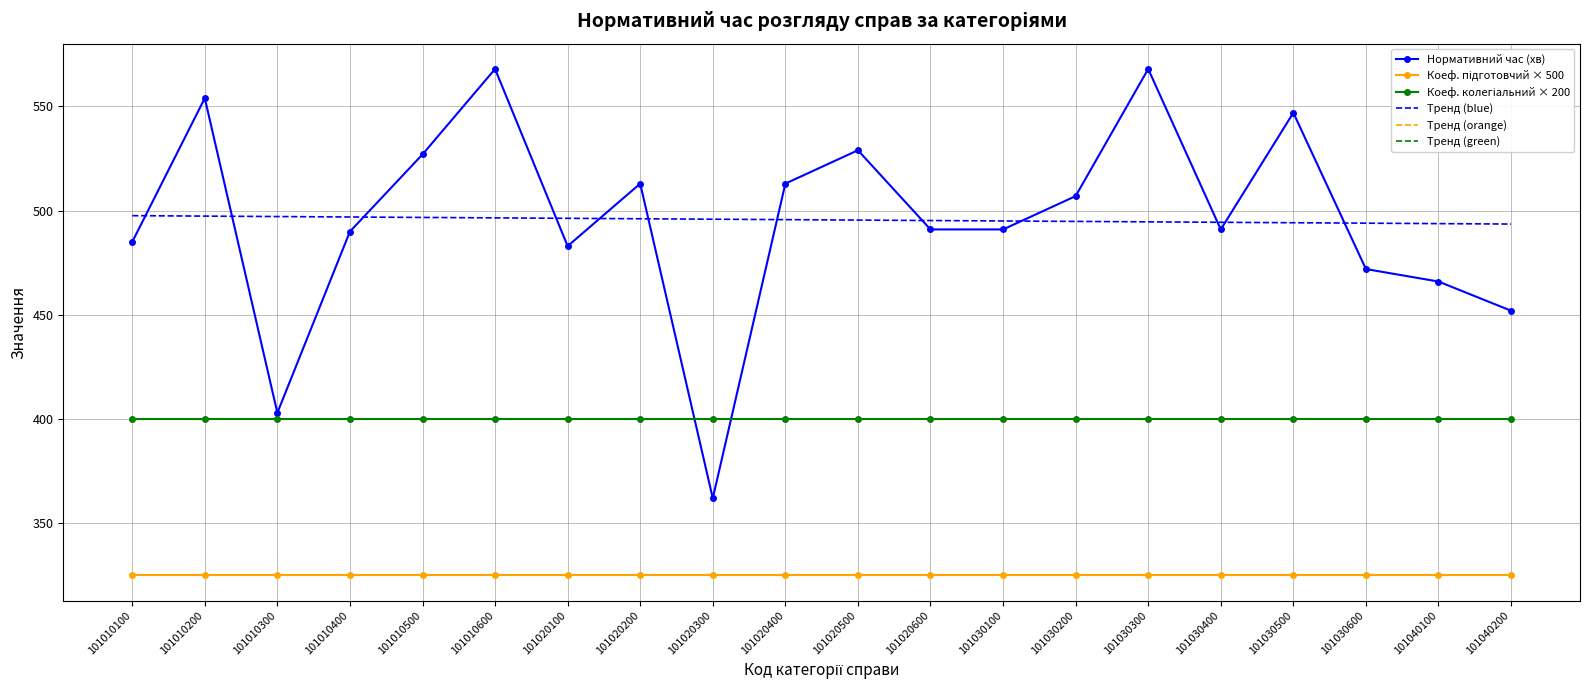

Reading right to left, transcribe all the data shown in this chart.

Нормативний час (хв): 101040200=452.0	101040100=466.0	101030600=472.0	101030500=547.0	101030400=491.0	101030300=568.0	101030200=507.0	101030100=491.0	101020600=491.0	101020500=529.0	101020400=513.0	101020300=362.0	101020200=513.0	101020100=483.0	101010600=568.0	101010500=527.0	101010400=490.0	101010300=403.0	101010200=554.0	101010100=485.0
Коеф. підготовчий × 500: 101040200=325.0	101040100=325.0	101030600=325.0	101030500=325.0	101030400=325.0	101030300=325.0	101030200=325.0	101030100=325.0	101020600=325.0	101020500=325.0	101020400=325.0	101020300=325.0	101020200=325.0	101020100=325.0	101010600=325.0	101010500=325.0	101010400=325.0	101010300=325.0	101010200=325.0	101010100=325.0
Коеф. колегіальний × 200: 101040200=400.0	101040100=400.0	101030600=400.0	101030500=400.0	101030400=400.0	101030300=400.0	101030200=400.0	101030100=400.0	101020600=400.0	101020500=400.0	101020400=400.0	101020300=400.0	101020200=400.0	101020100=400.0	101010600=400.0	101010500=400.0	101010400=400.0	101010300=400.0	101010200=400.0	101010100=400.0
Тренд (blue): 101040200=493.6	101040100=493.8	101030600=494.0	101030500=494.2	101030400=494.4	101030300=494.6	101030200=494.9	101030100=495.1	101020600=495.3	101020500=495.5	101020400=495.7	101020300=495.9	101020200=496.1	101020100=496.3	101010600=496.6	101010500=496.8	101010400=497.0	101010300=497.2	101010200=497.4	101010100=497.6
Тренд (orange): 101040200=325.0	101040100=325.0	101030600=325.0	101030500=325.0	101030400=325.0	101030300=325.0	101030200=325.0	101030100=325.0	101020600=325.0	101020500=325.0	101020400=325.0	101020300=325.0	101020200=325.0	101020100=325.0	101010600=325.0	101010500=325.0	101010400=325.0	101010300=325.0	101010200=325.0	101010100=325.0
Тренд (green): 101040200=400.0	101040100=400.0	101030600=400.0	101030500=400.0	101030400=400.0	101030300=400.0	101030200=400.0	101030100=400.0	101020600=400.0	101020500=400.0	101020400=400.0	101020300=400.0	101020200=400.0	101020100=400.0	101010600=400.0	101010500=400.0	101010400=400.0	101010300=400.0	101010200=400.0	101010100=400.0